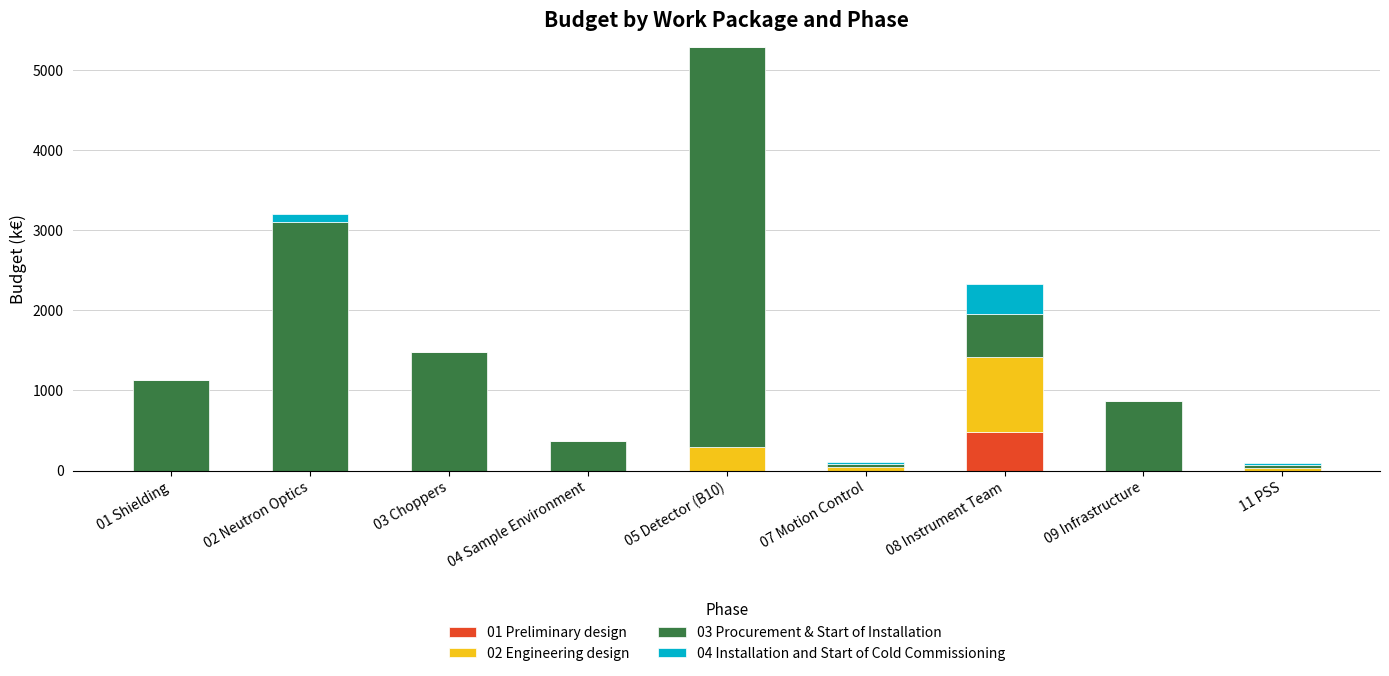

The value of 01 Preliminary design at 08 Instrument Team is 794.9. True or false?

False